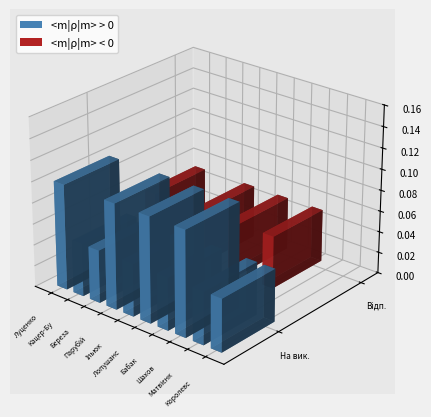

Which series changed the most between 2 and 10?

<m|ρ|m> > 0